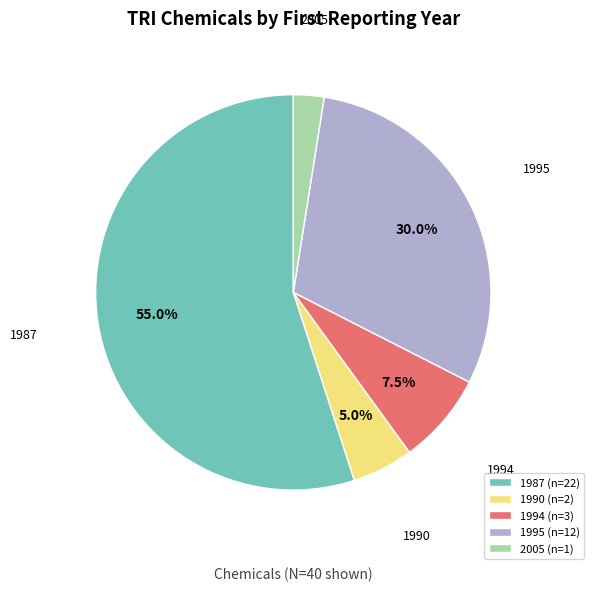

Between 1995 and 1990, which is larger?

1995